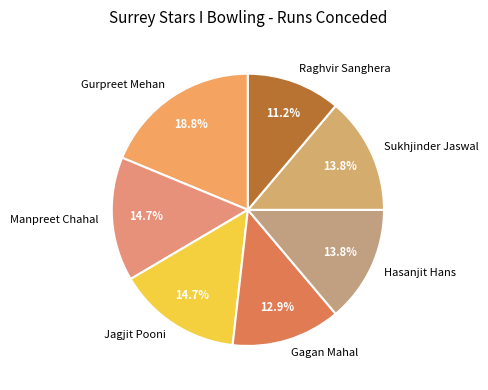

Is it true that Gagan Mahal is 5% of the pie?

False